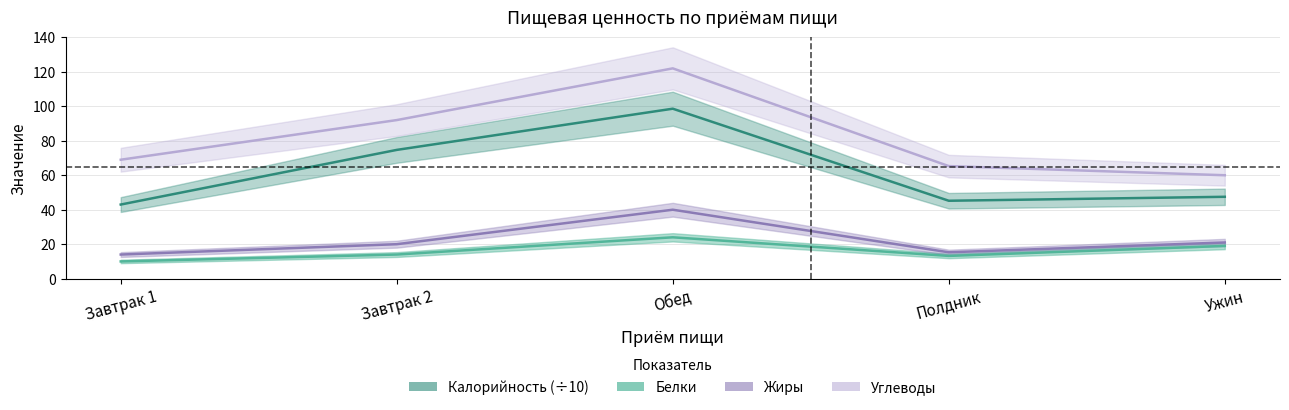

How many interior local peaks does the Жиры series have?

1